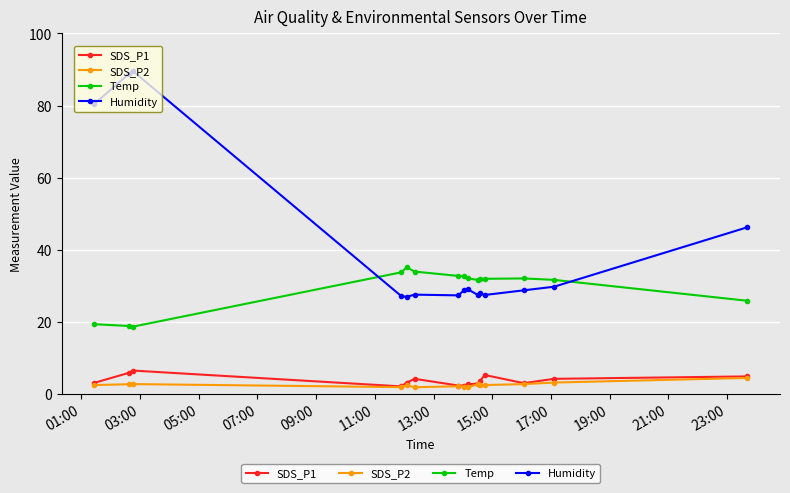

Which series has the widest spread of values?

Humidity